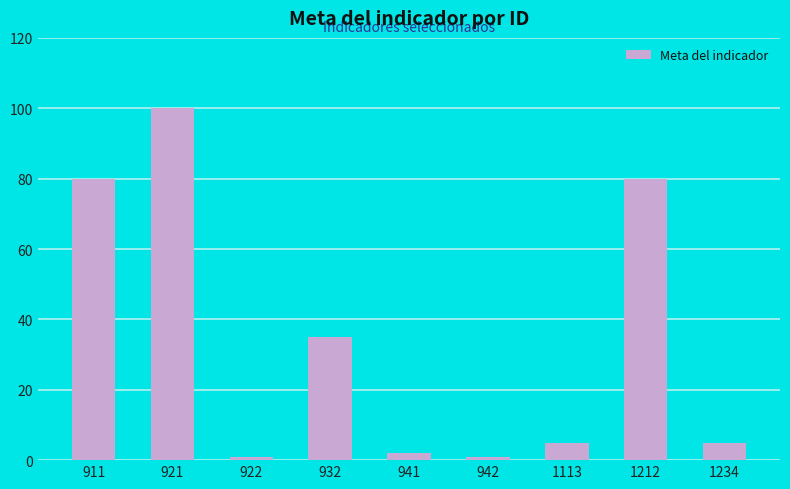

Which category has the highest value across all series?

921